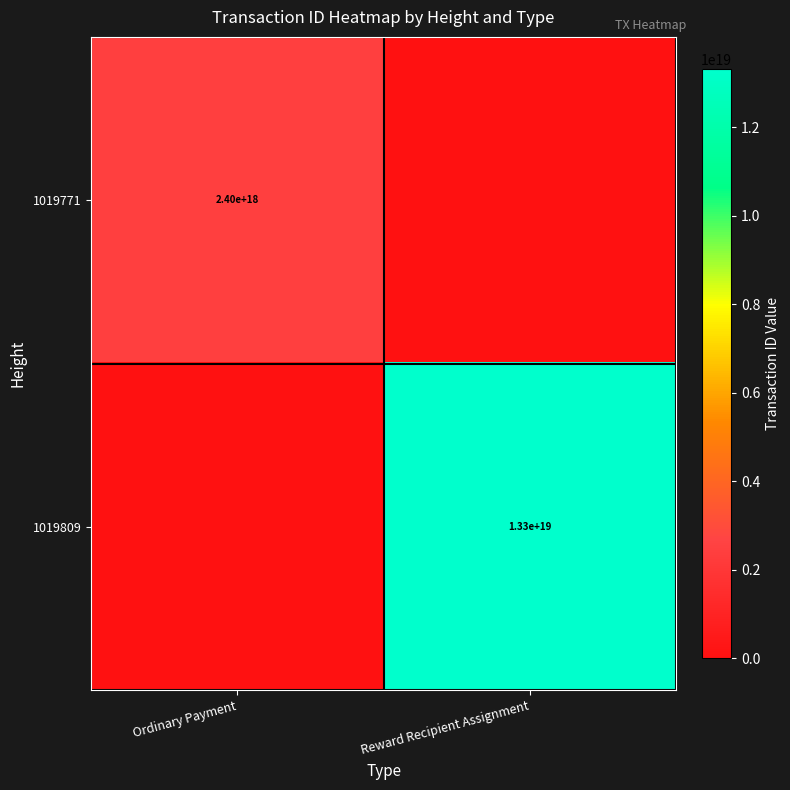

The value of 1019809 at Reward Recipient Assignment is 13300000000000000000. True or false?

True